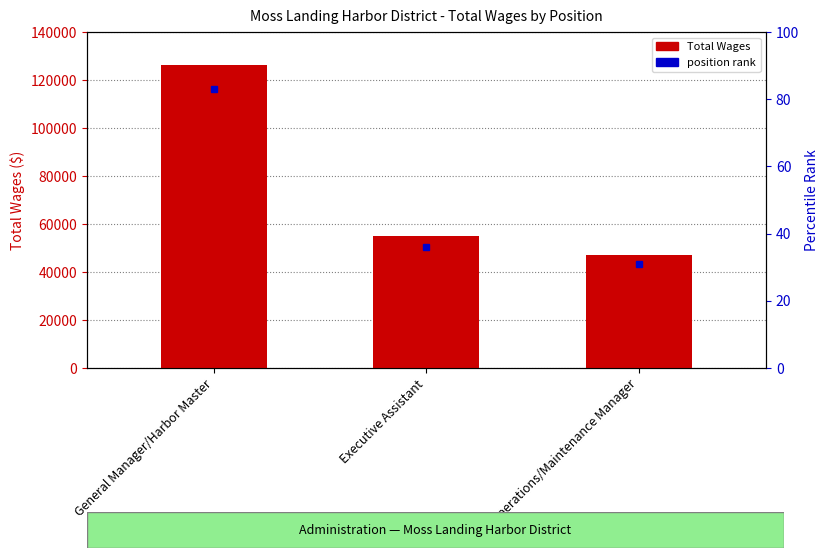

Is it true that the value at Executive Assistant is 55000?

True